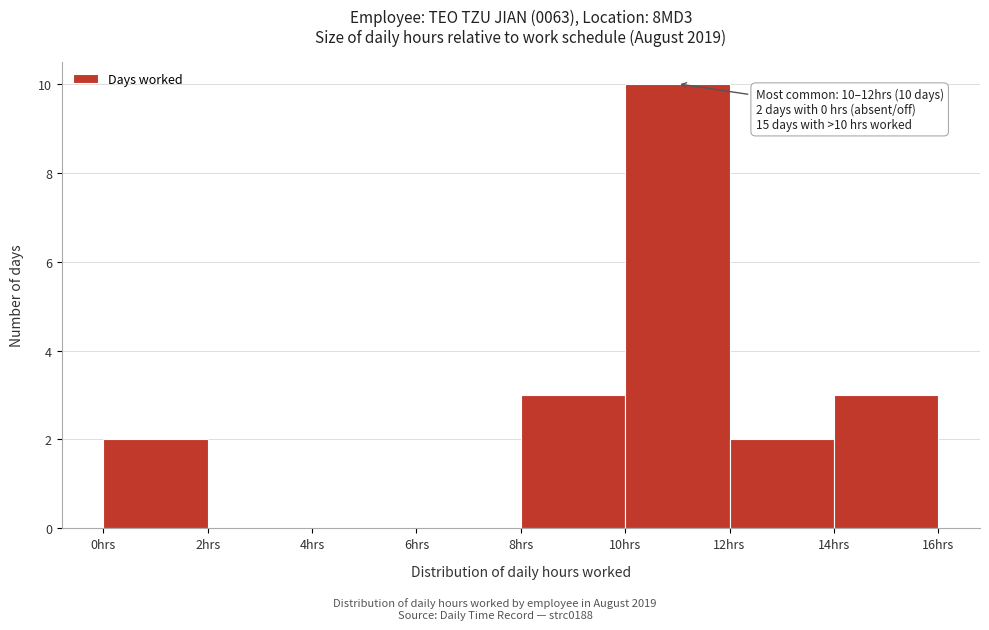

Over which range of the x-axis is the bar tallest?

10 to 12